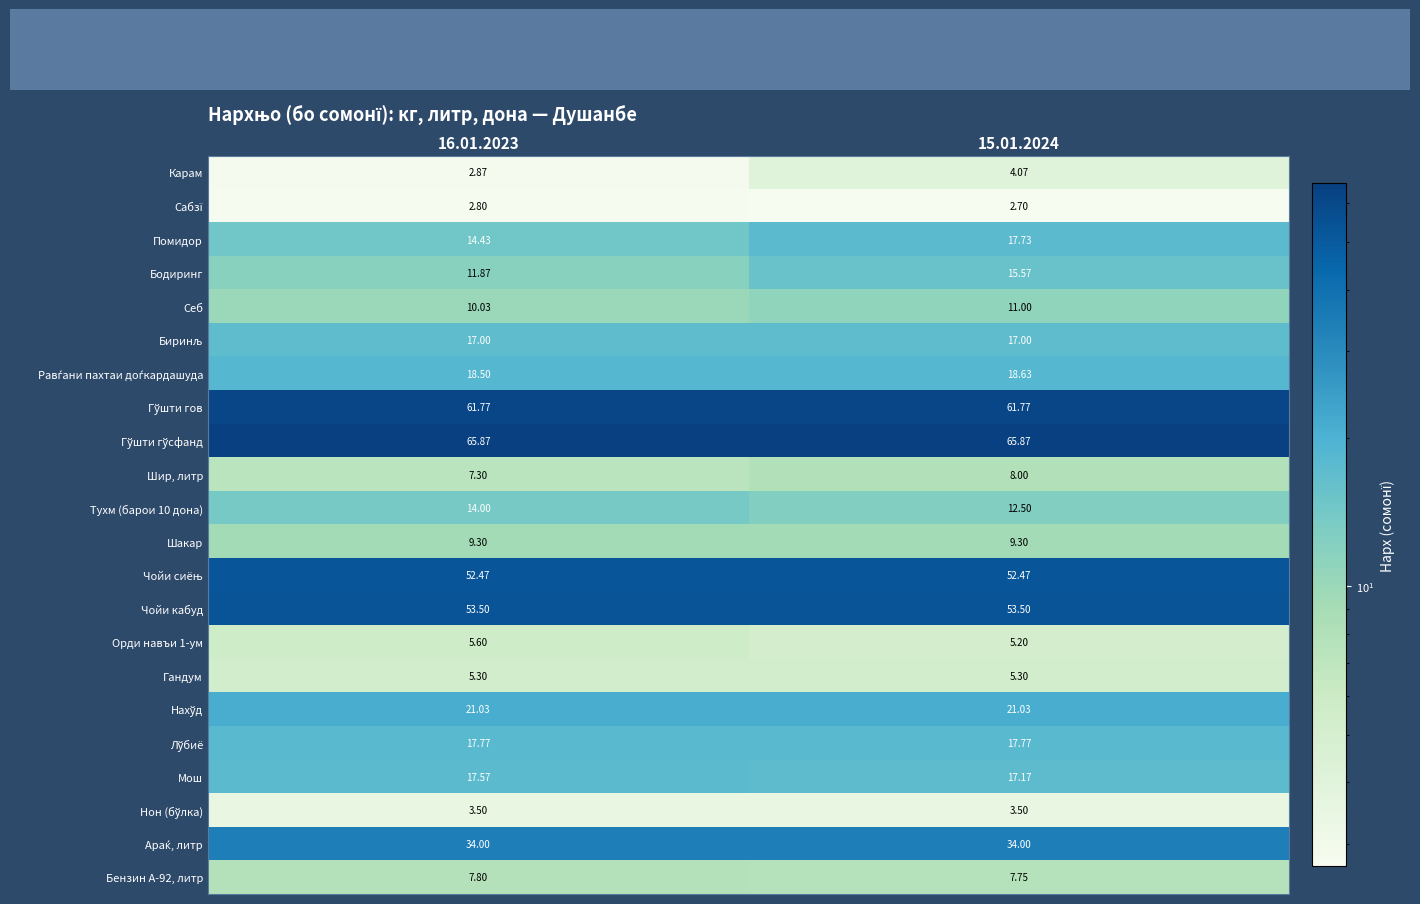

How many series are shown in this chart?

22